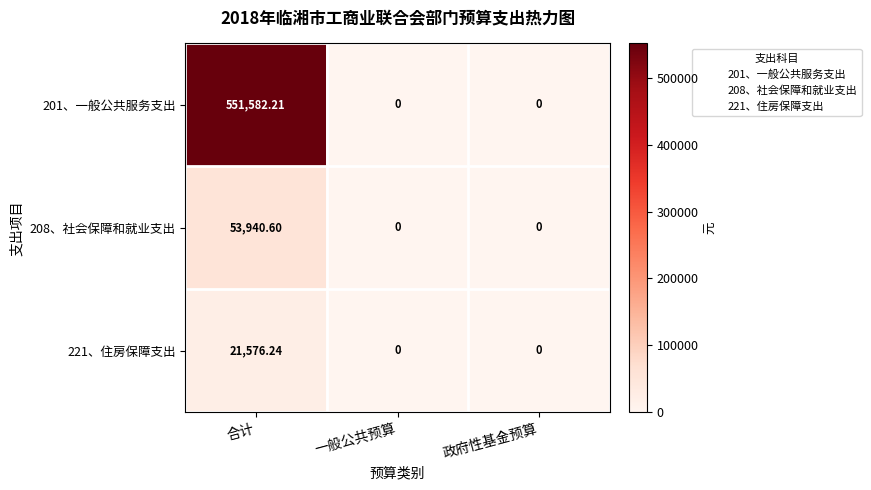

Between 合计 and 一般公共预算, which series saw the biggest shift?

201、一般公共服务支出